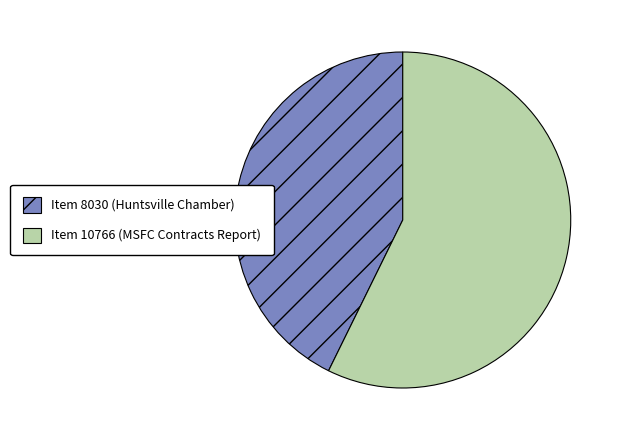

Count the number of slices in the pie.

2